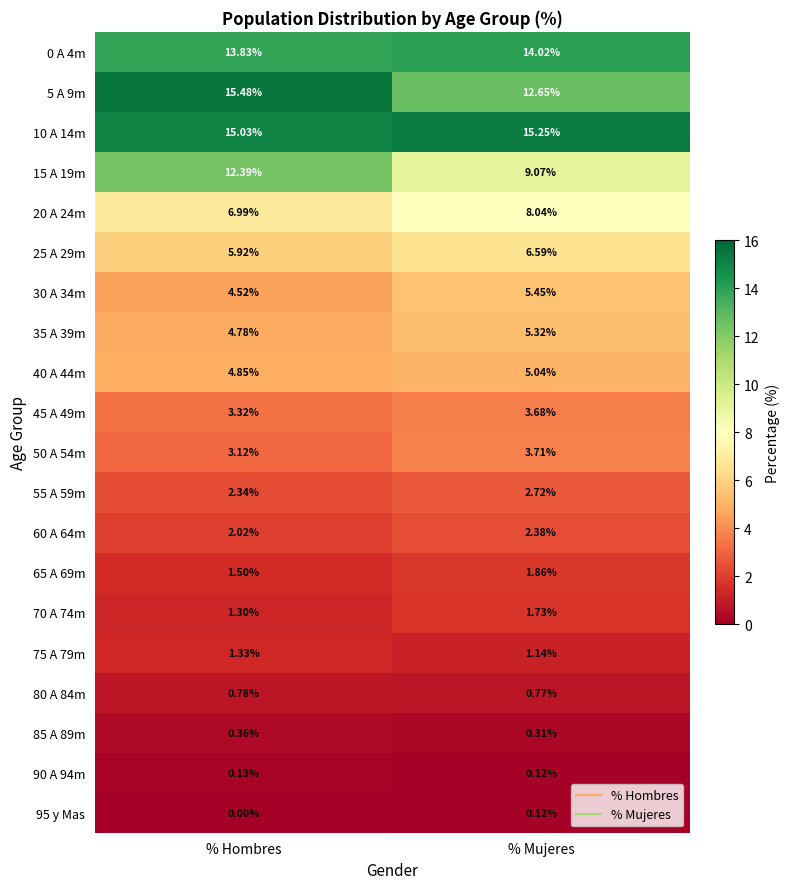

Count the number of categories in the chart.

2